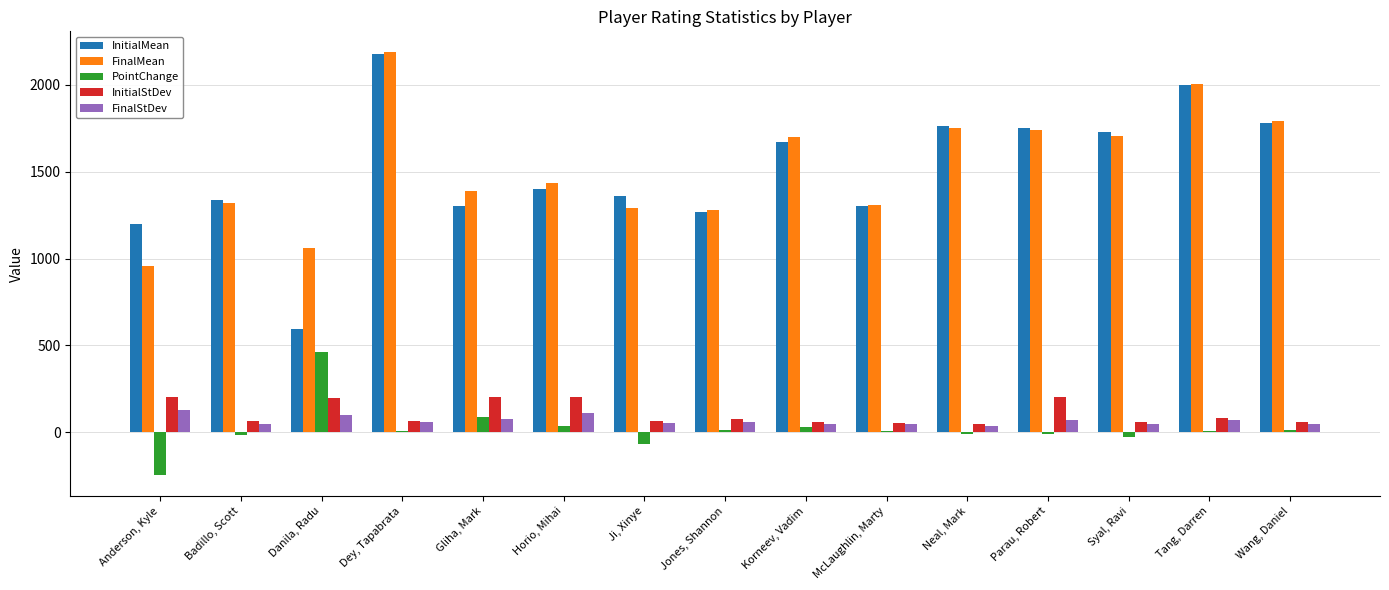

Is the value of PointChange at Anderson, Kyle greater than the value of InitialStDev at Gliha, Mark?

No